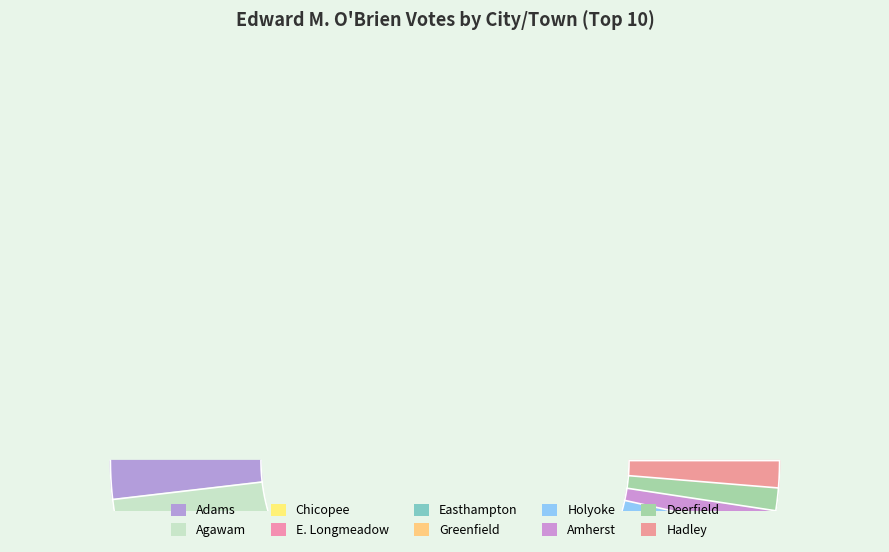

Which slice is the largest?

Chicopee